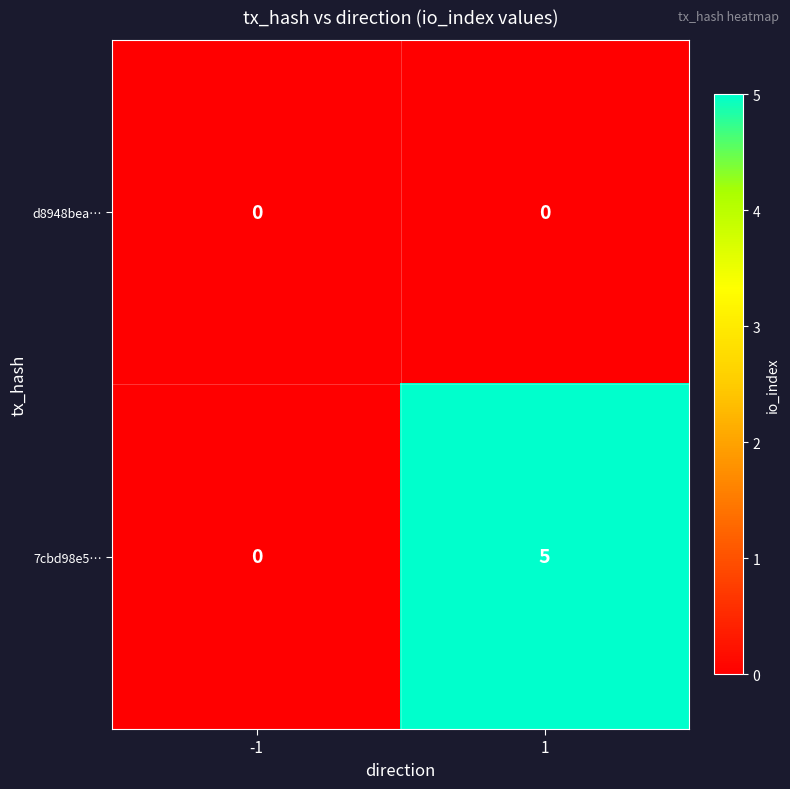

How many data points does each series have?

2